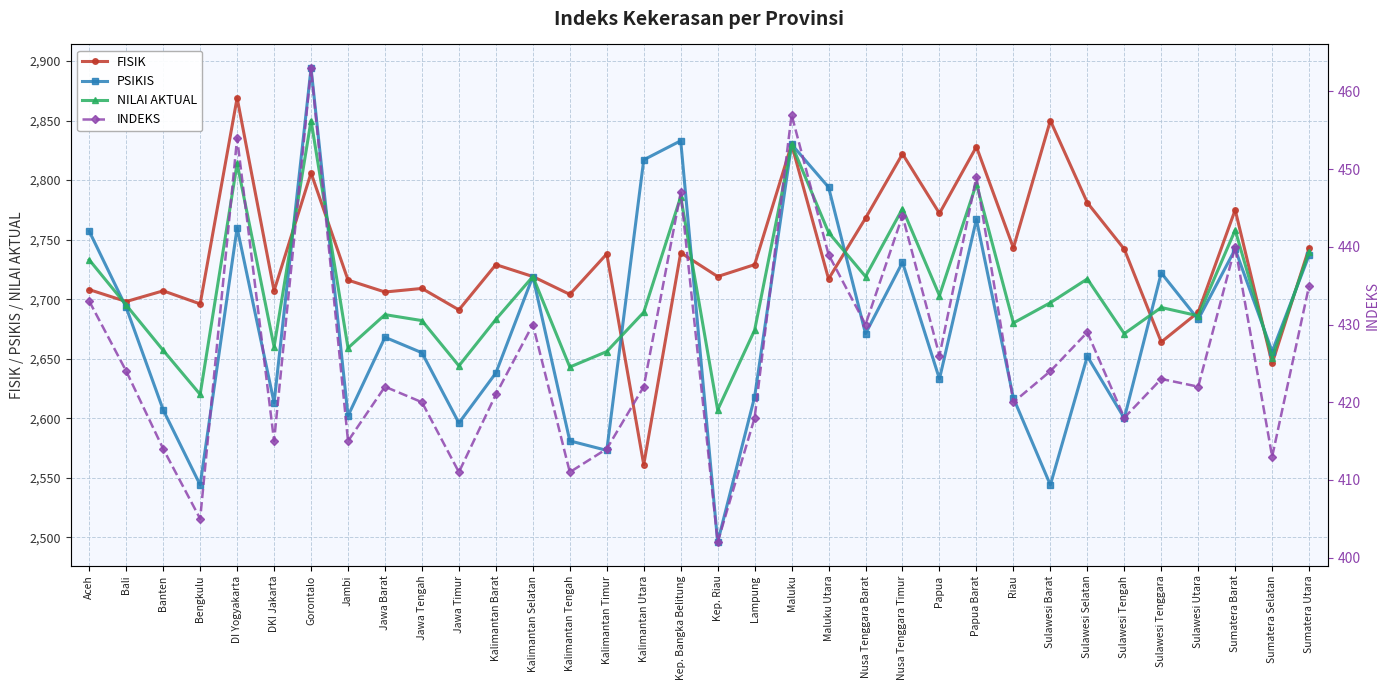

In NILAI AKTUAL, how many points are lower than both neighbors (excluding endpoints)?

12